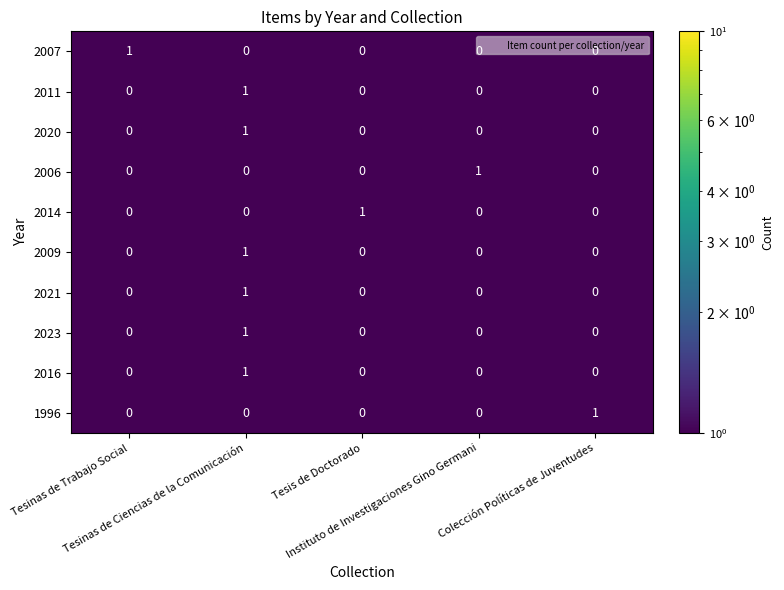

How many 2021 values are between 0 and 1?

5